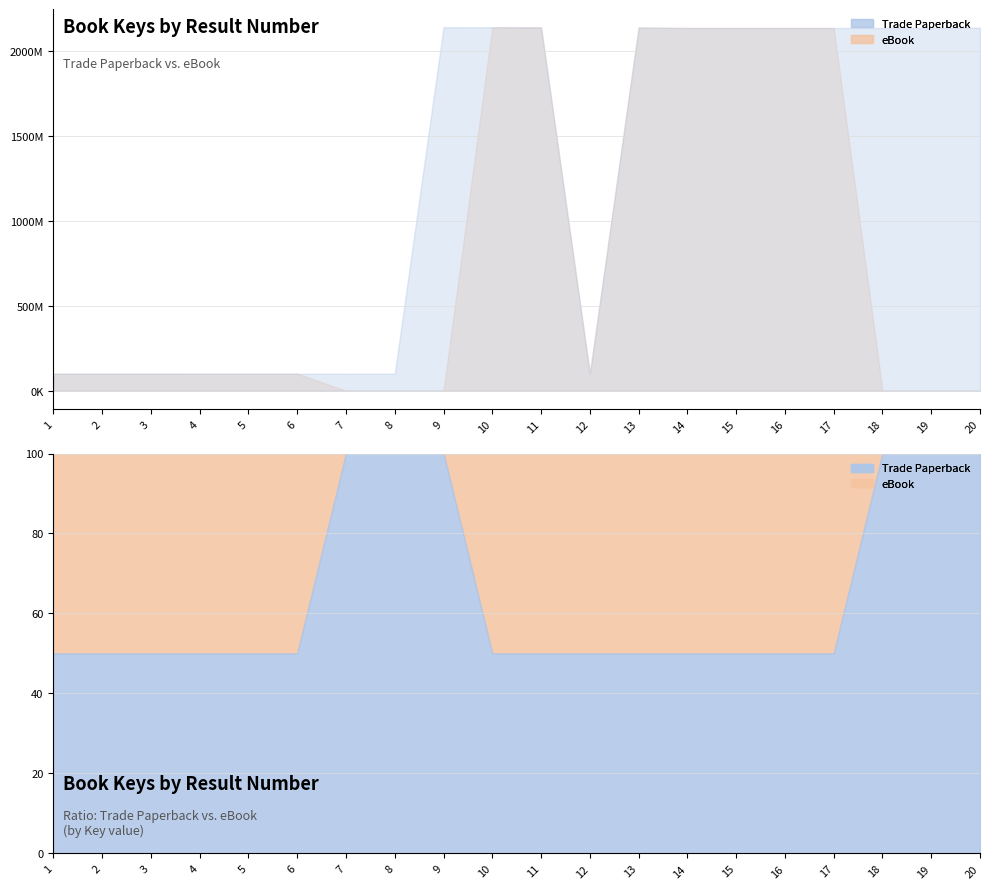

Which series has the largest total across all categories?

Trade Paperback